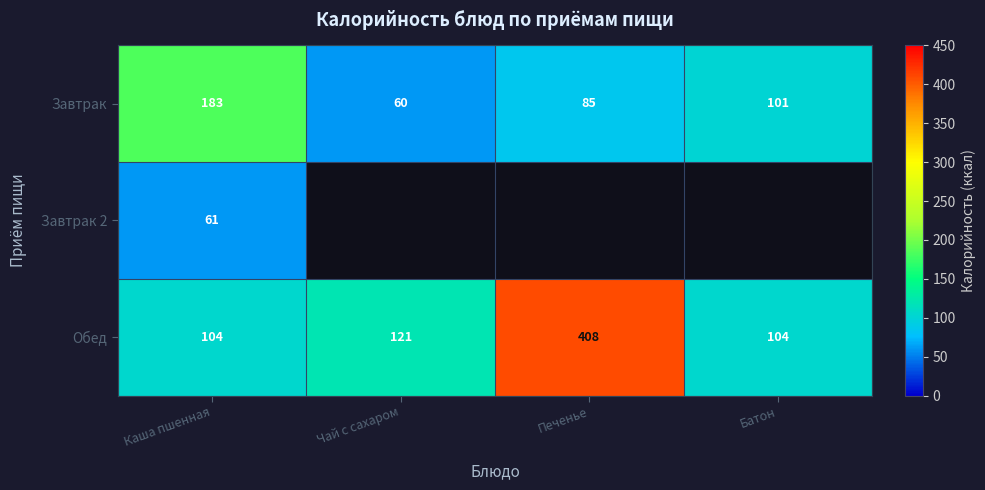

What is the greatest value displayed?

408.0